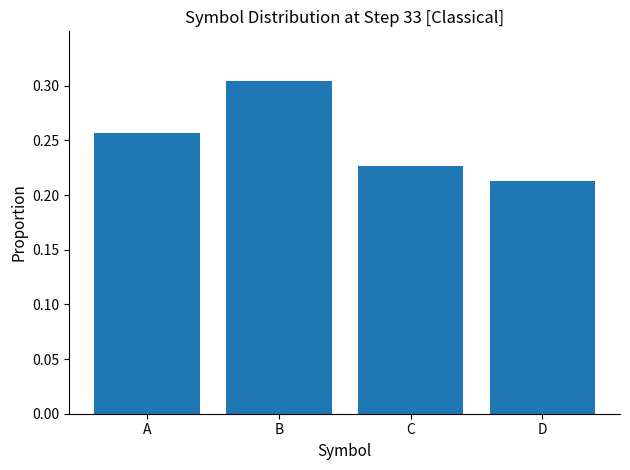

Which has a higher value, D or C?

C